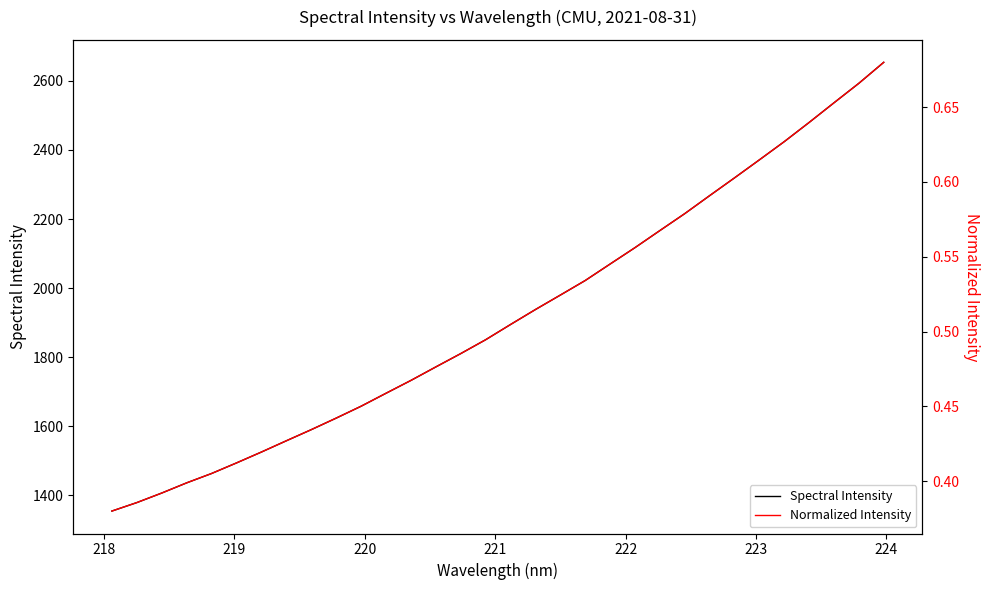

What is the label of the 25th point from the right?

224